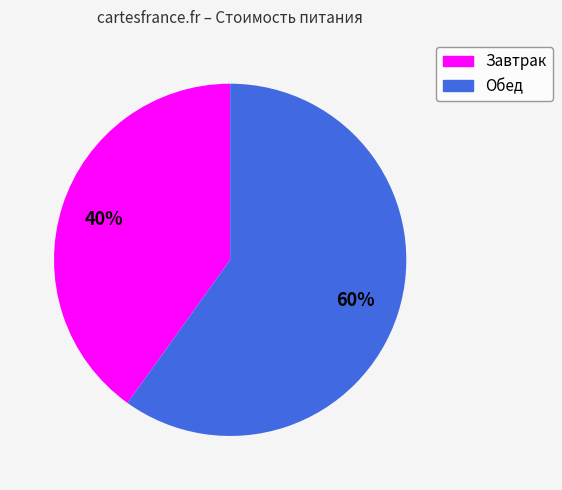

True or false: Обед accounts for 71% of the total.

False